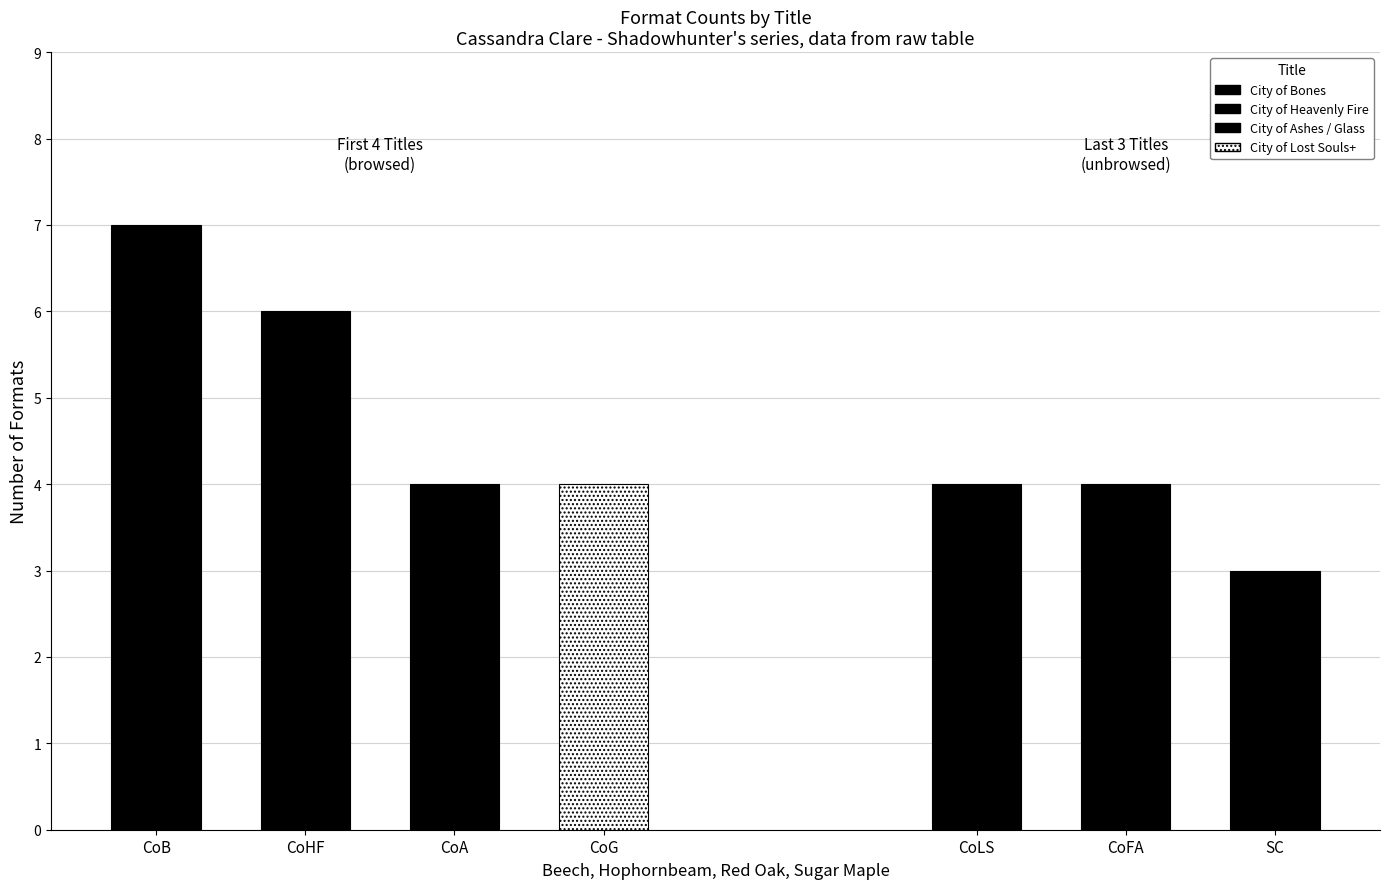

What is the smallest value displayed?

3